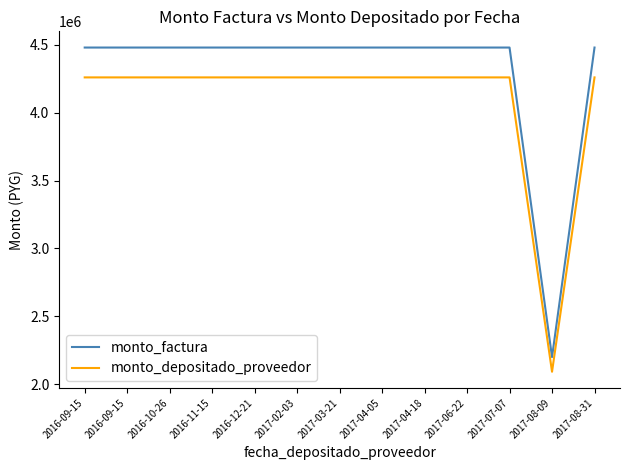

Does the chart display data point markers on the line(s)?

No